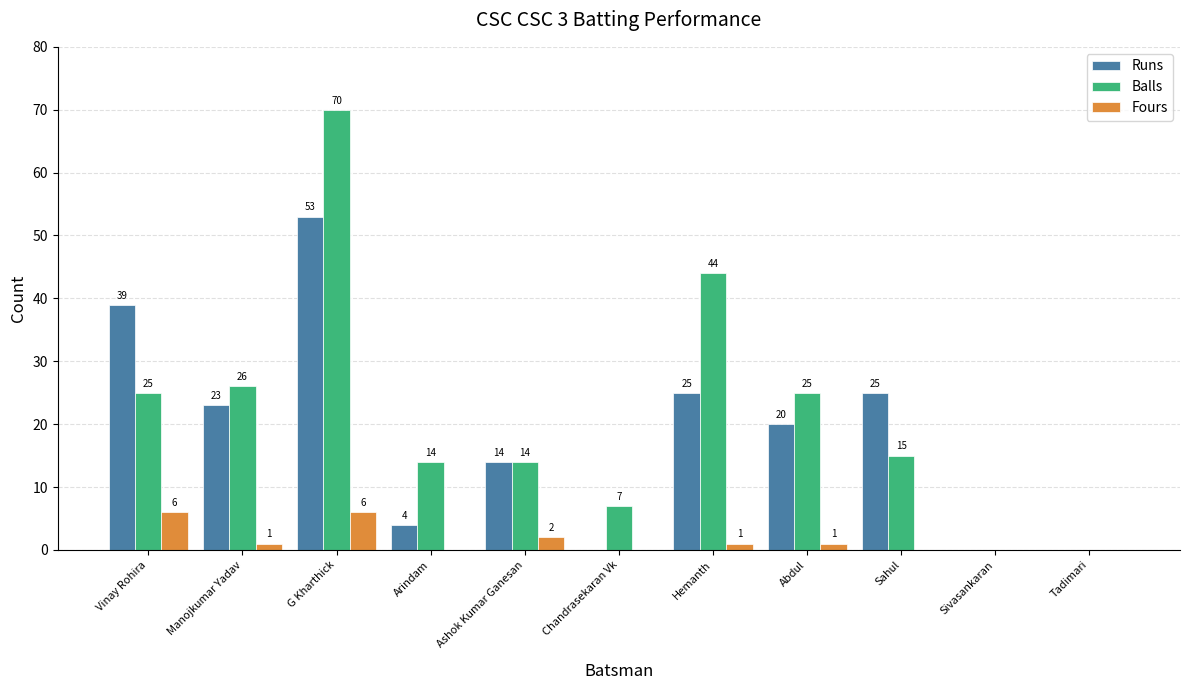

What is the difference between the Runs values at Ashok Kumar Ganesan and G Kharthick?

39